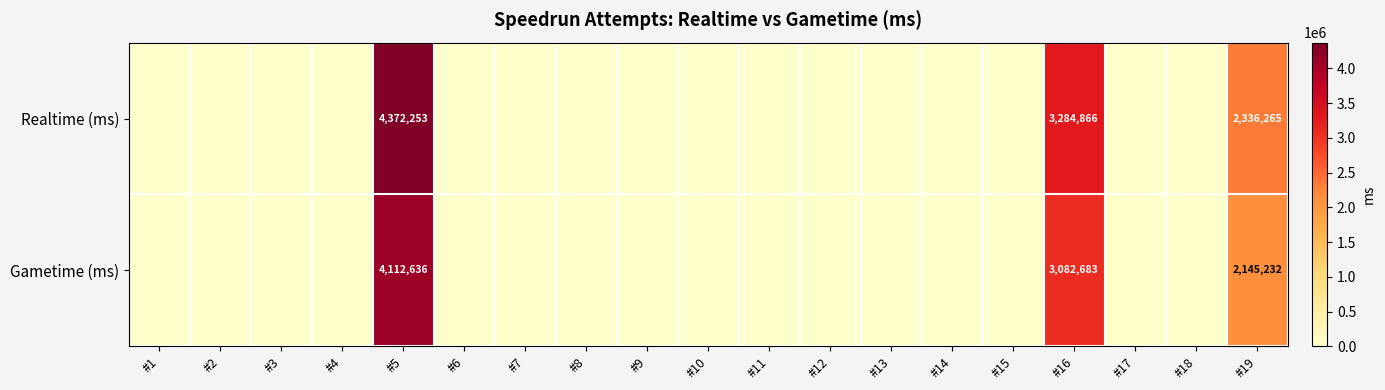

What is the difference between the maximum and minimum values in the Realtime (ms) series?

4372253